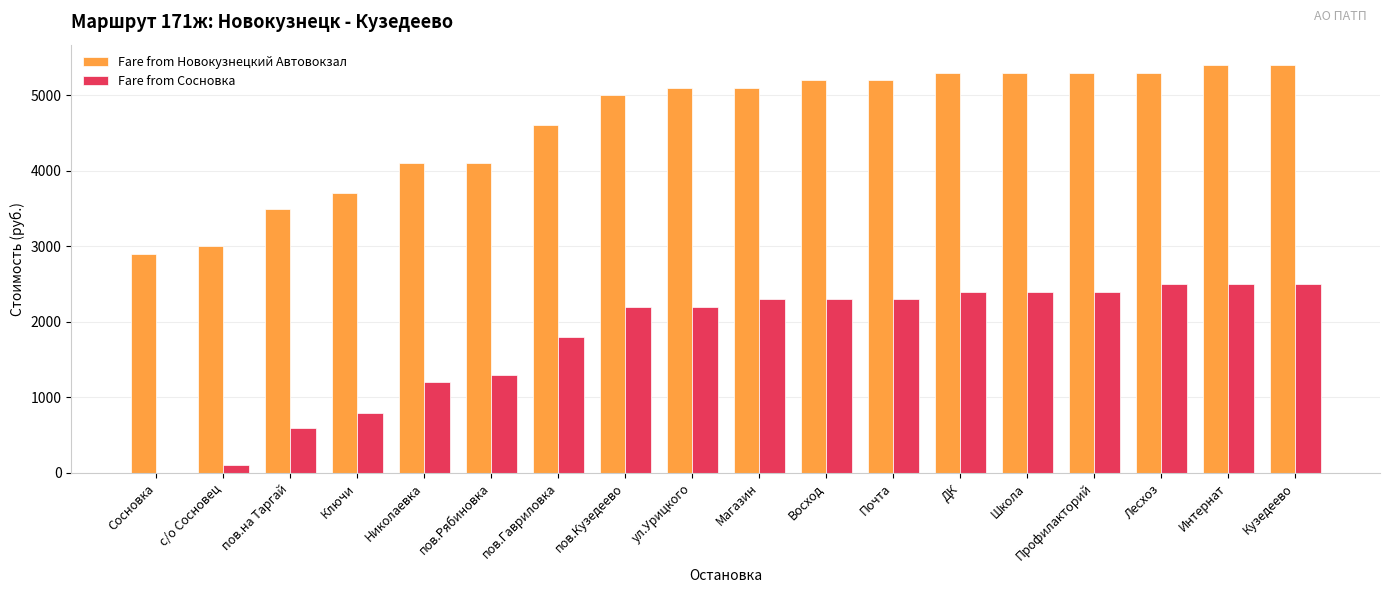

What are all the series names shown in the legend?

Fare from Новокузнецкий Автовокзал, Fare from Сосновка